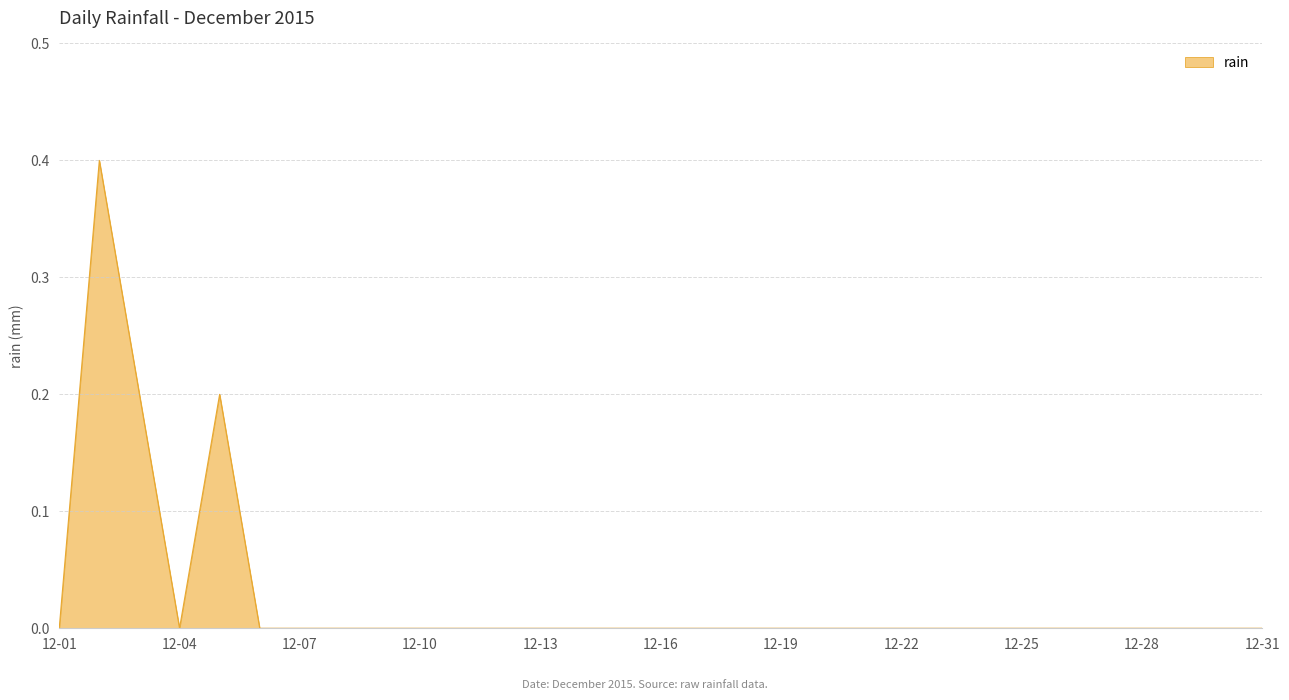

What is the maximum value shown in the chart?

0.4